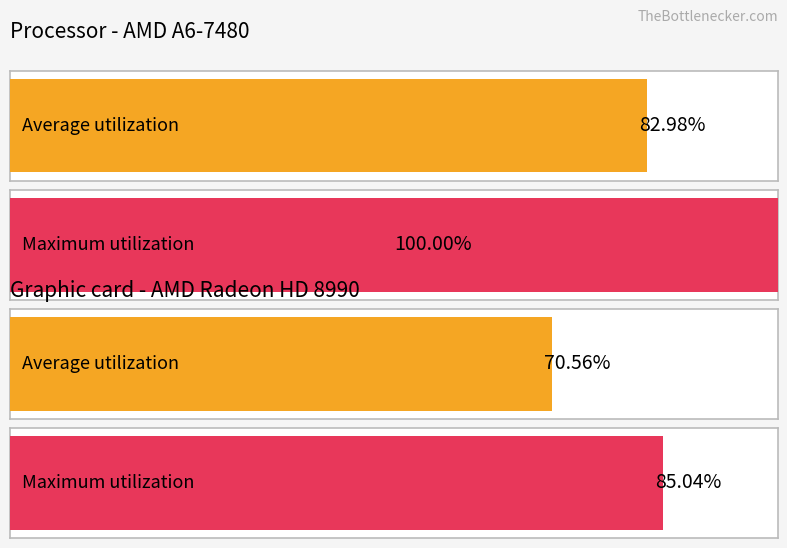

Which series has the widest spread of values?

Maximum utilization